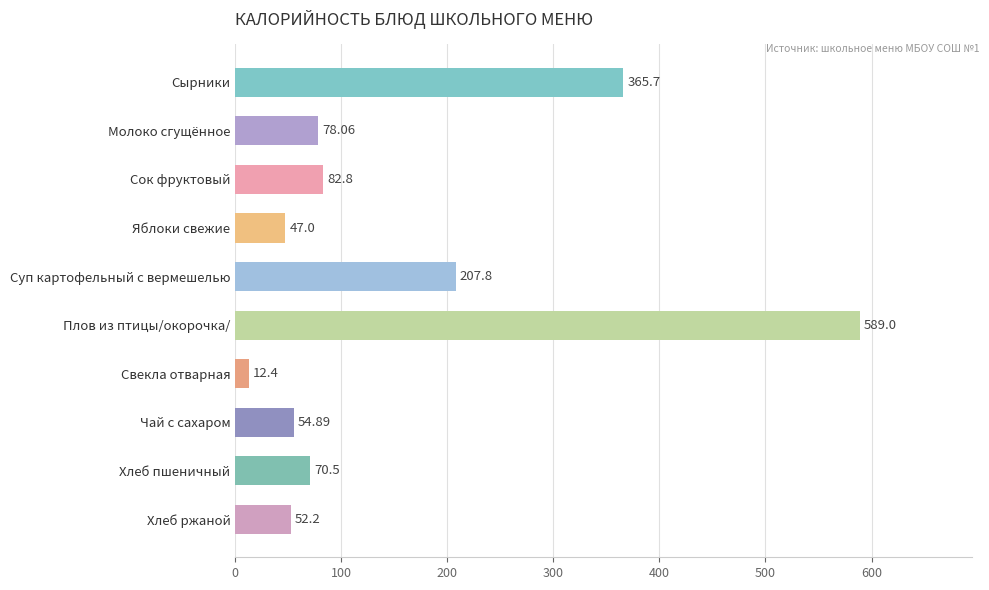

At which label is the value closest to 300?

Сырники